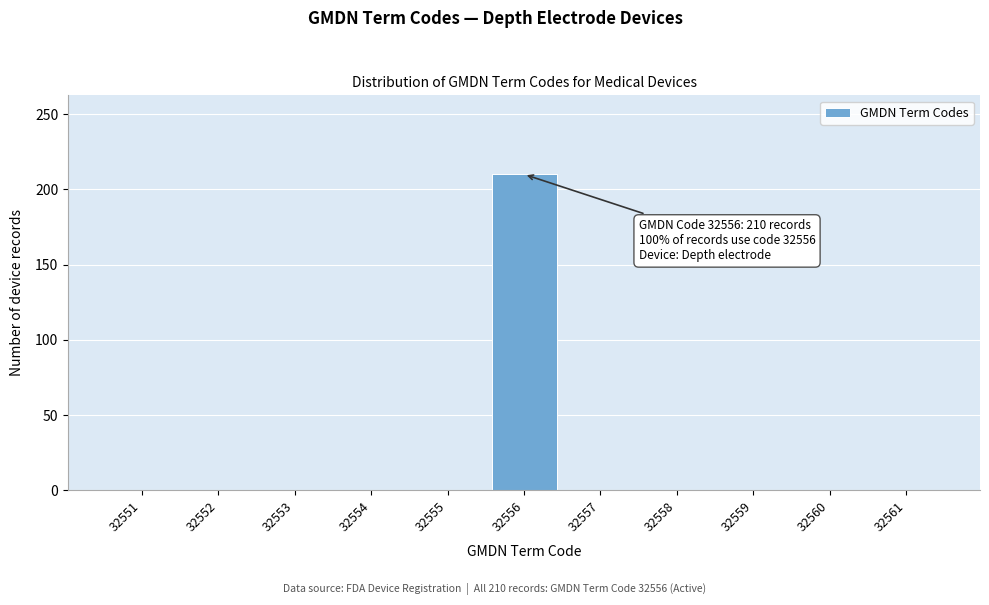

Which range on the x-axis has the tallest bar?

32555.5 to 32556.5